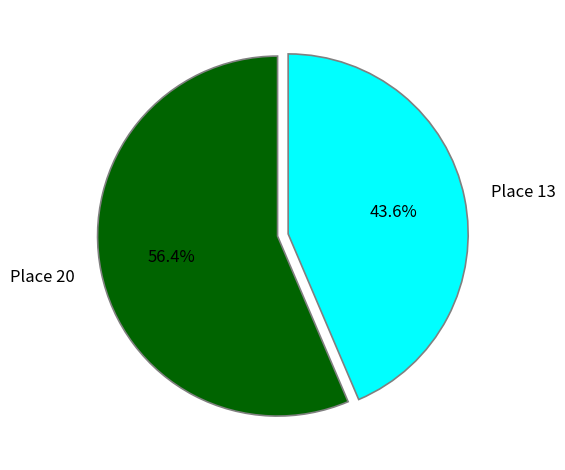

Which category has the biggest portion of the pie?

Place 20